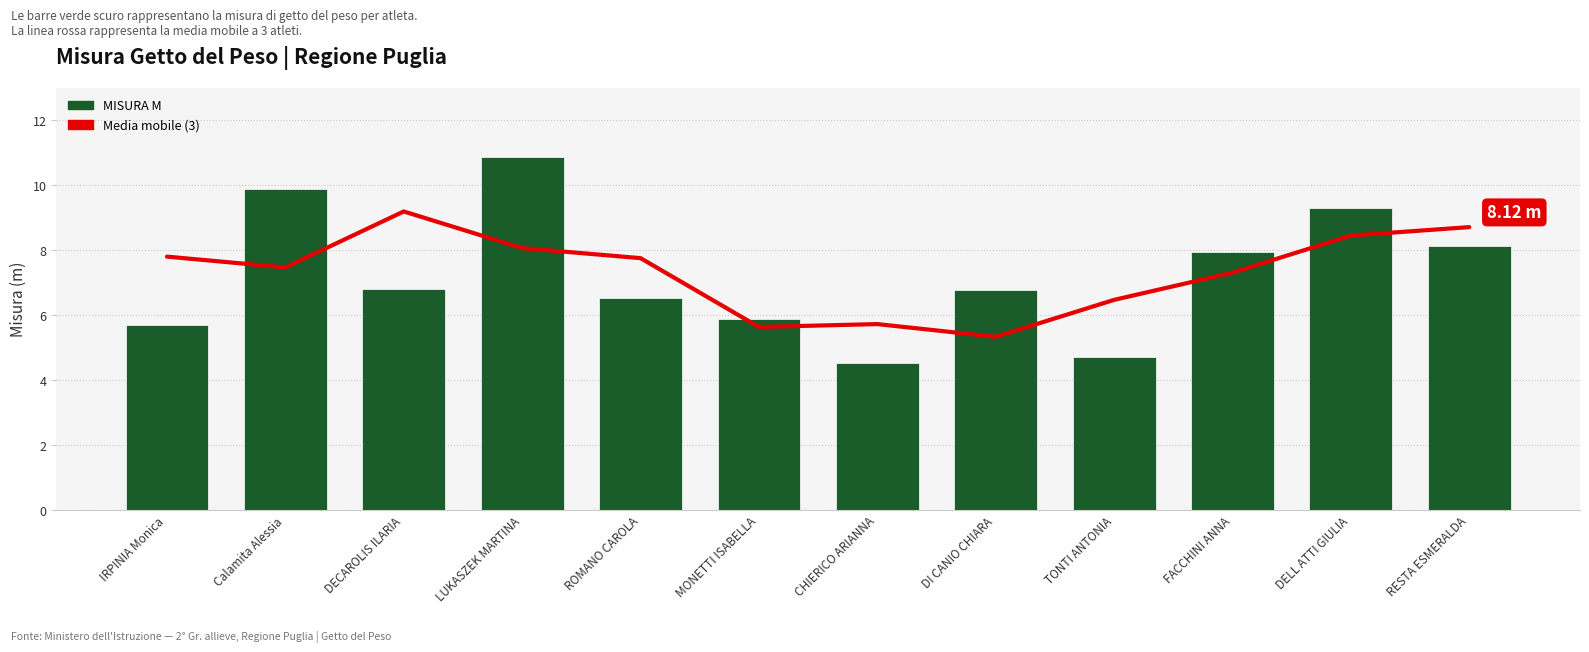

How many groups of bars are there?

12